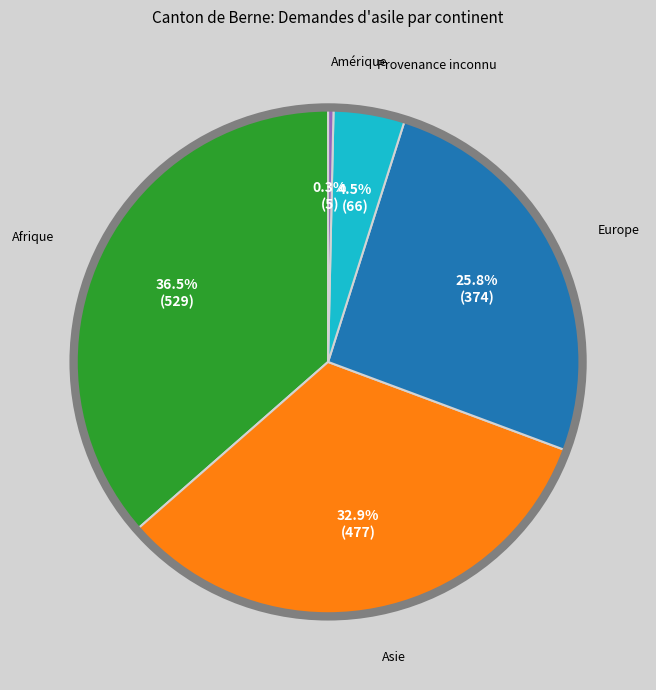

Is it true that Afrique is 28% of the pie?

False